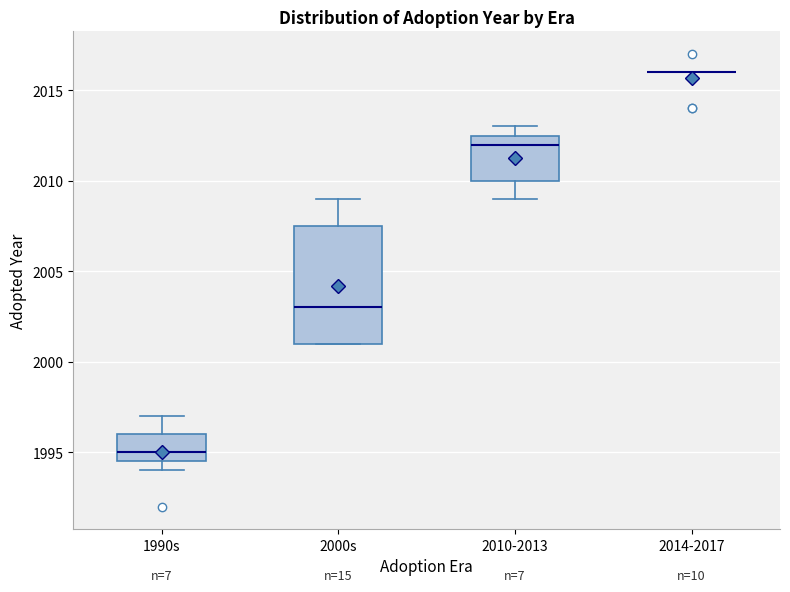

Where is the lower edge of the box for 1990s on the y-axis? The values are not printed on the chart, so give them approximately, as read against the axis.

1994.5